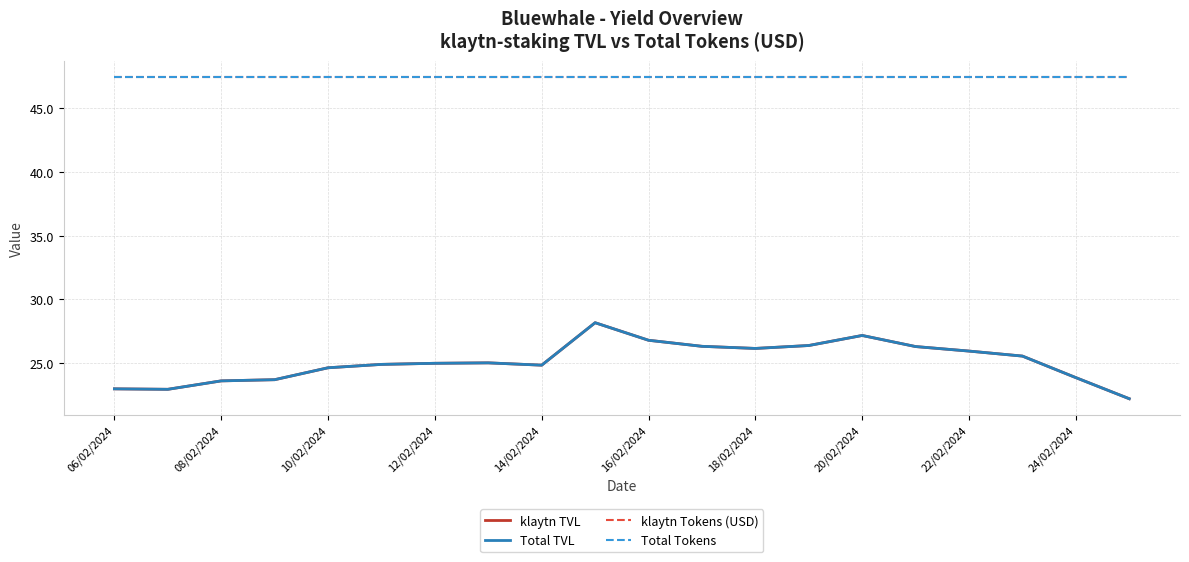

Does the chart display data point markers on the line(s)?

No